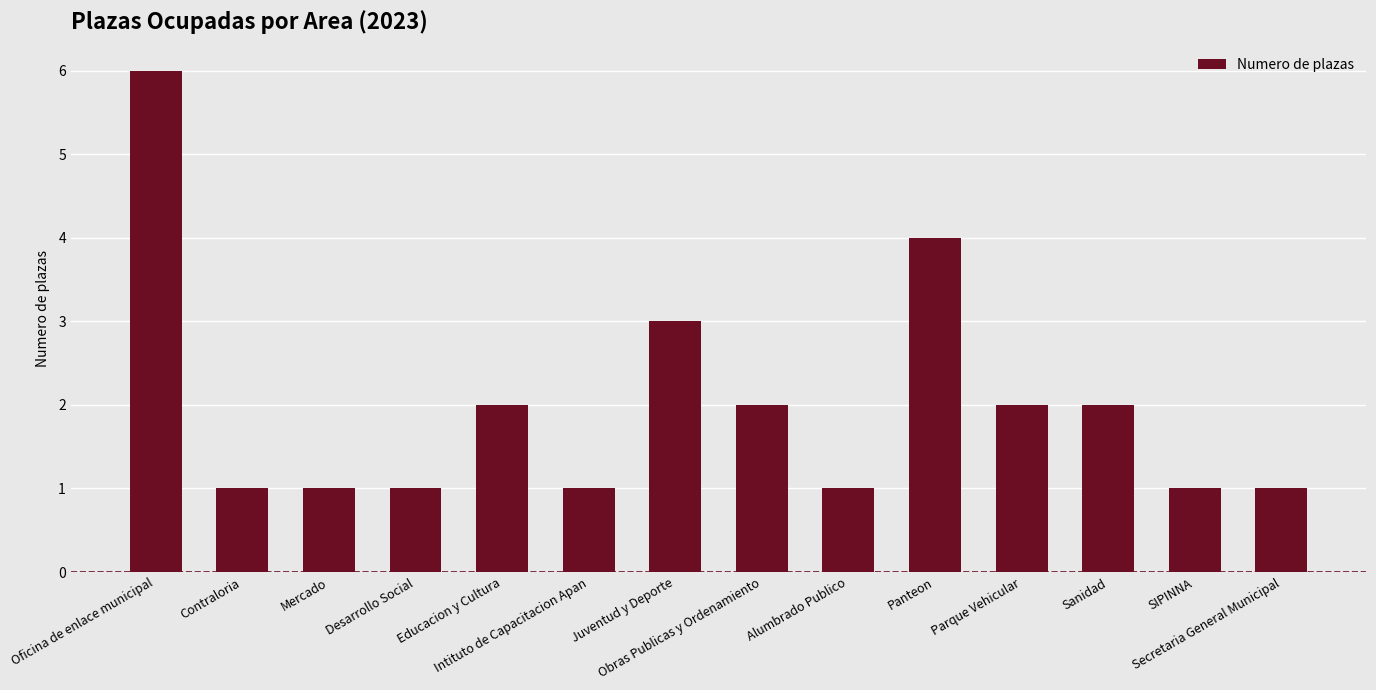

What is the approximate value at Contraloria?

1